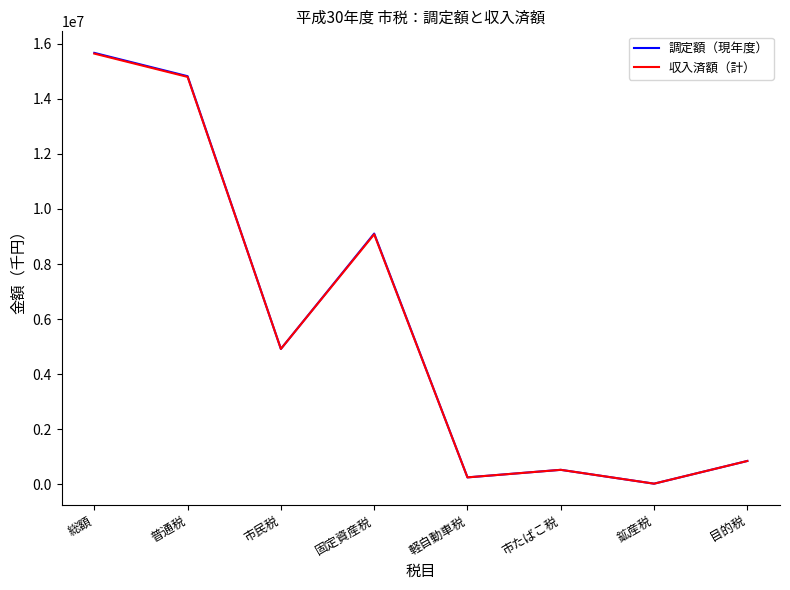

Is it true that 収入済額（計） equals 8342168 at 普通税?

False